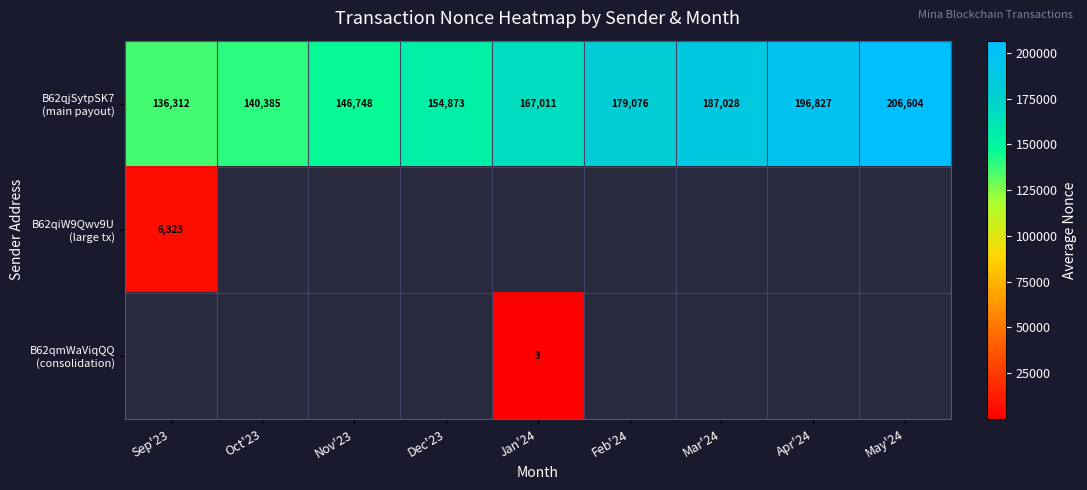

Between Sep'23 and May'24, which is larger?

May'24